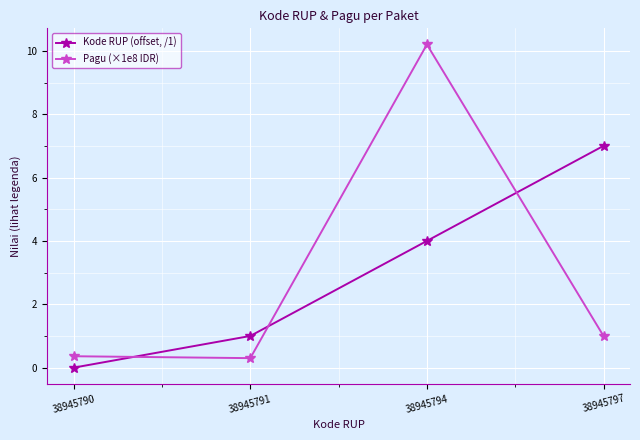

Between which two adjacent categories do Kode RUP (offset, /1) and Pagu (×1e8 IDR) first intersect?

38945790 and 38945791